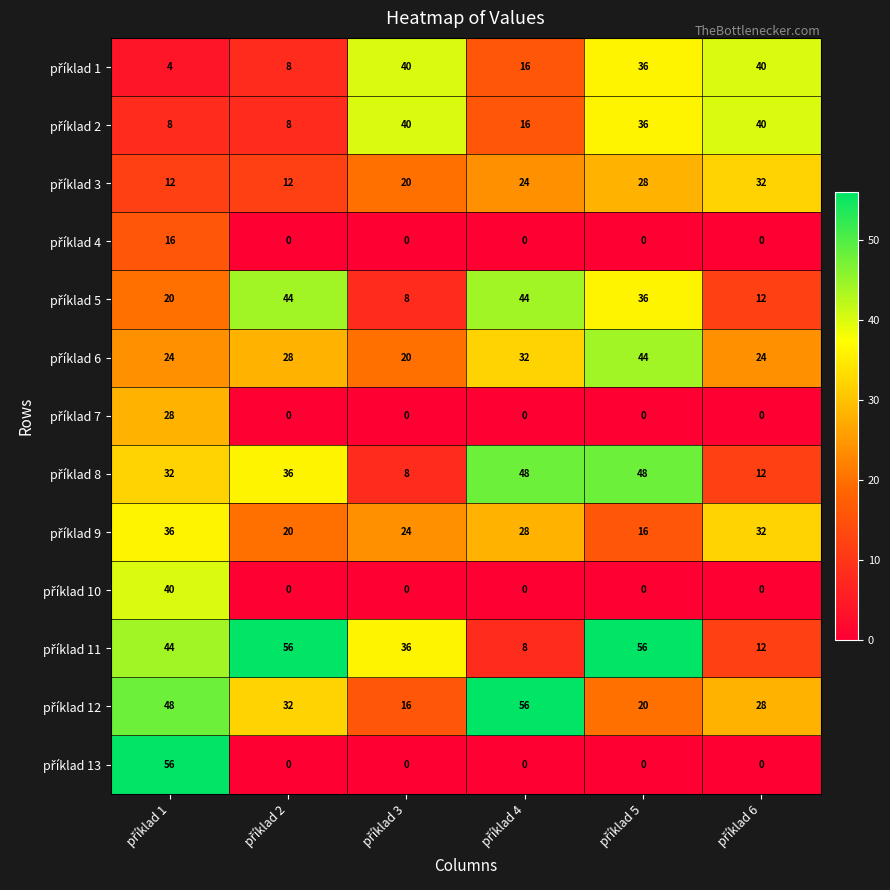

At how many categories does at least one series exceed 24?

6